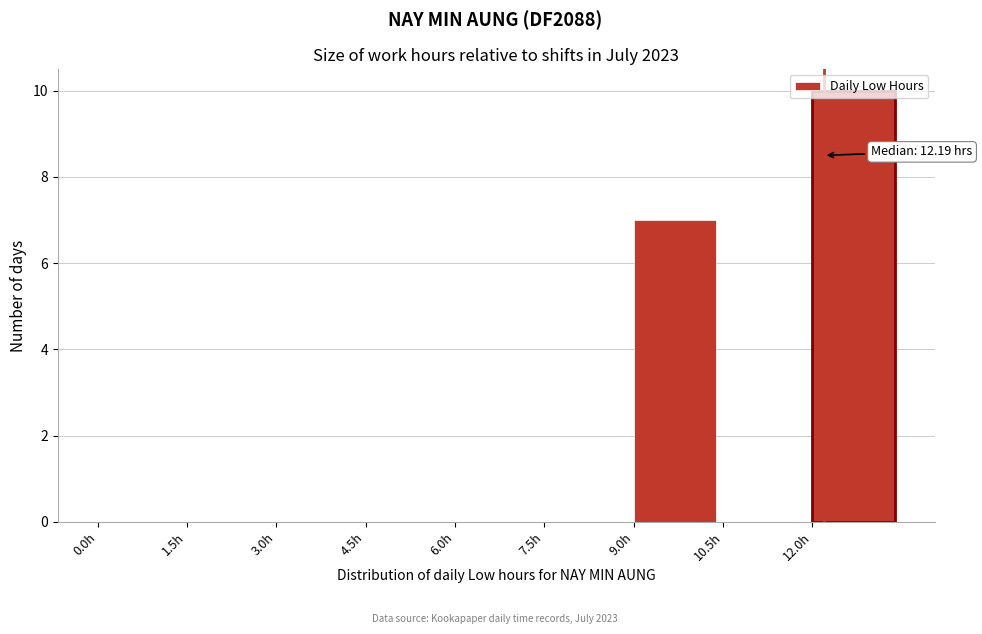

Over which range of the x-axis is the bar tallest?

12.0 to 13.5